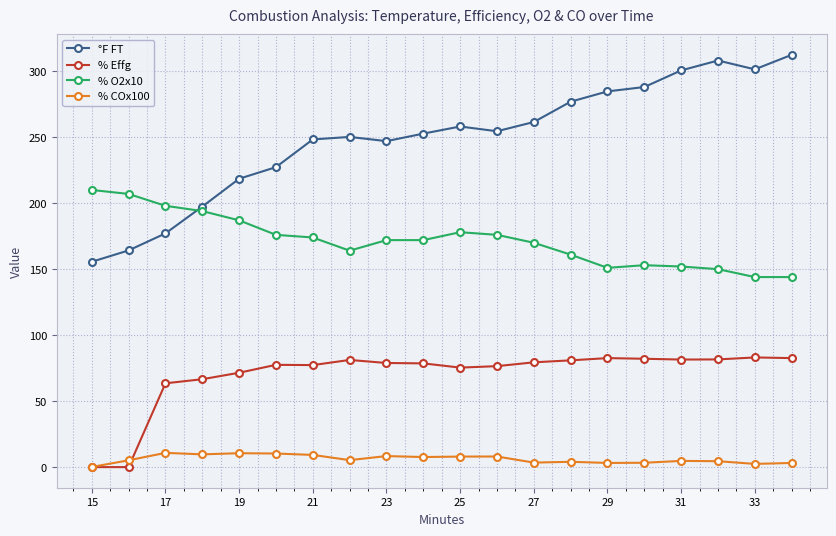

How many intersections are there between °F FT and % O2x10?

1